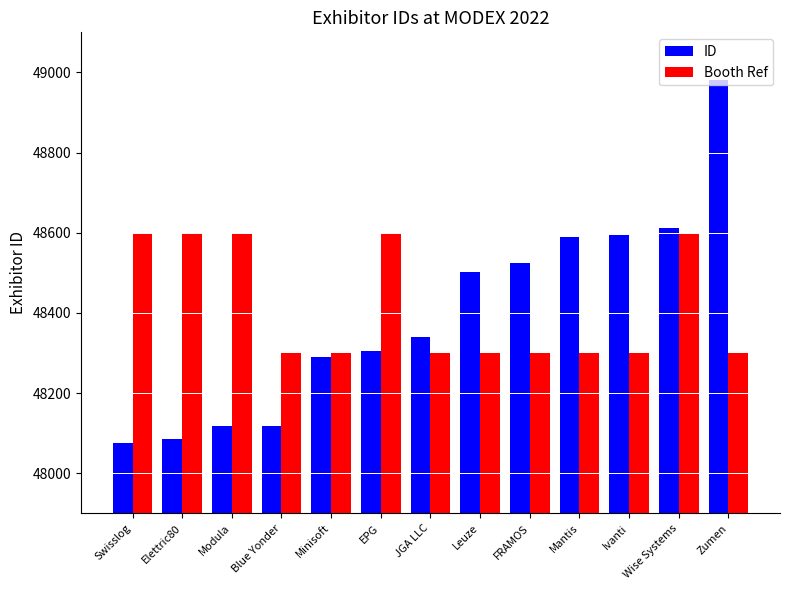

What is the spread (max minus min) of values at Zumen?

682